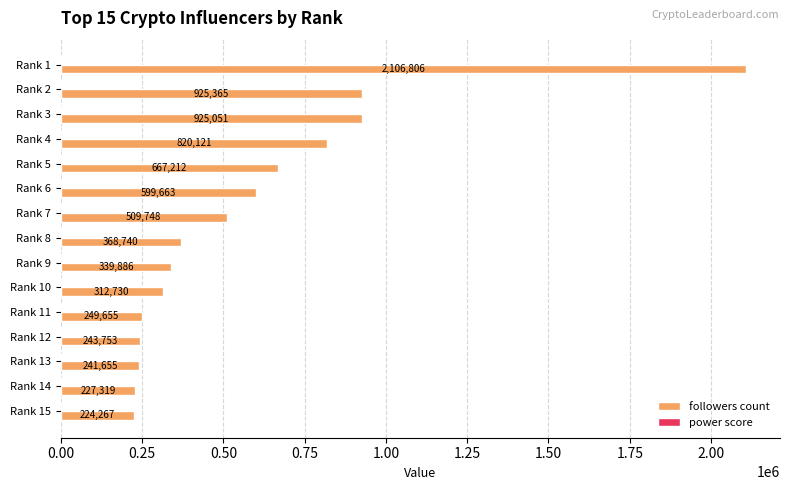

Between Rank 11 and Rank 15, which series saw the biggest shift?

followers count